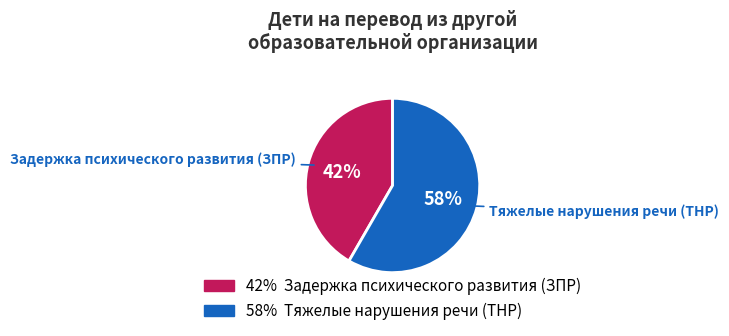

Does any single category account for the majority?

Yes